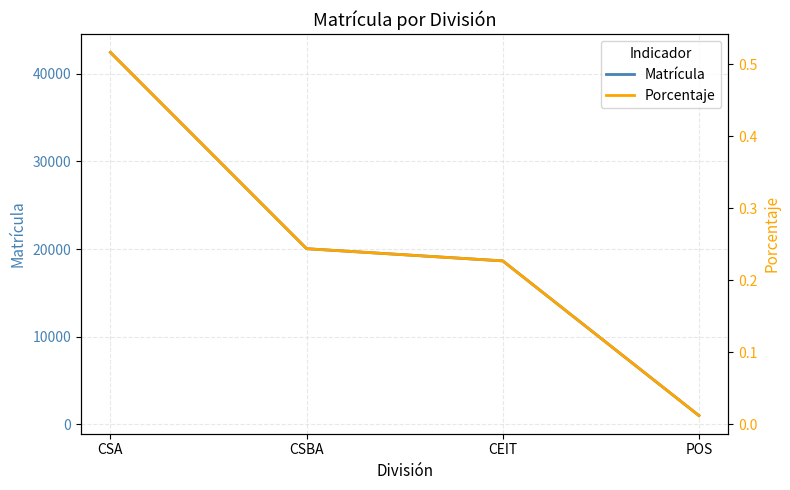

What is the value of the Porcentaje point at the 2nd from the left?

0.2